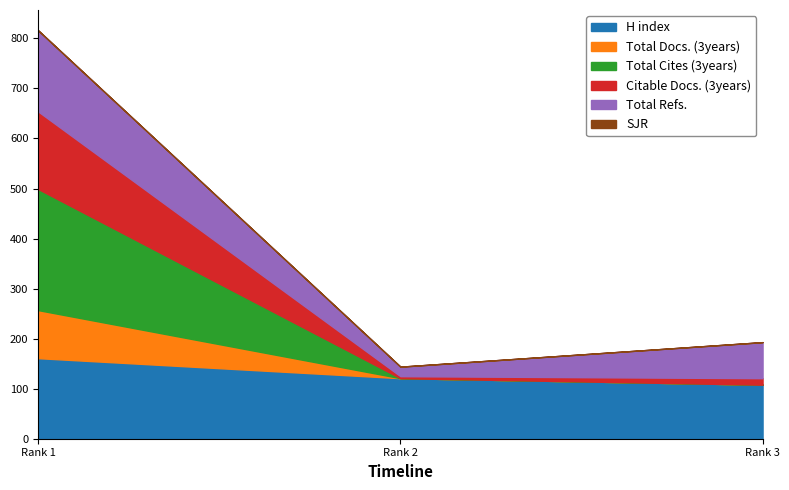

Which series has the widest spread of values?

Total Cites (3years)